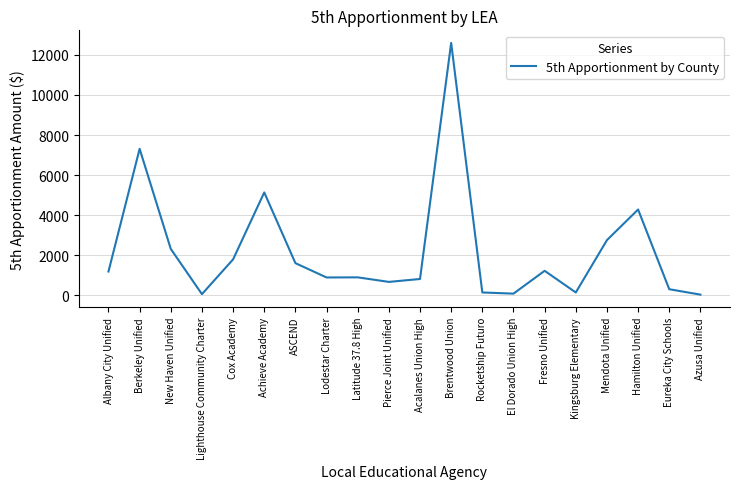

How many lines are shown in the chart?

1